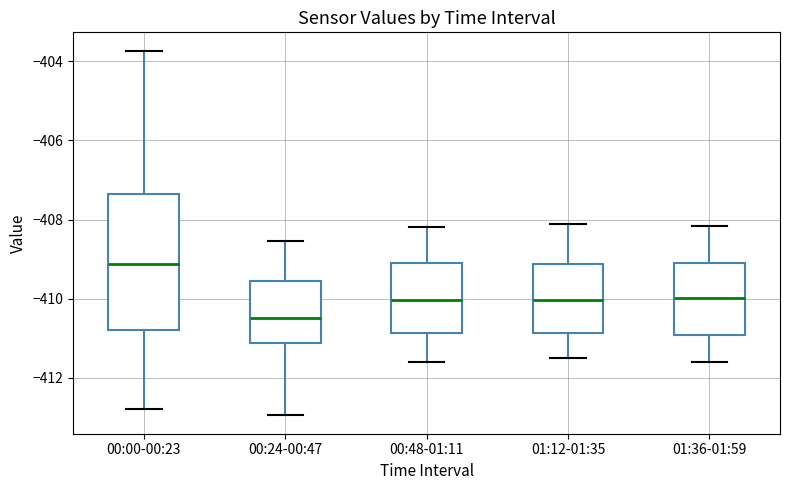

Reading left to right, transcribe this box plot: for each box, give where its median line is, the range the box spans, and where its two whiskers end, as read against the y-axis. The values are not printed on the chart, so give them approximately, as read against the axis.

00:00-00:23: median -409.2, box -410.8 to -407.4, whiskers -412.8 to -403.8
00:24-00:47: median -410.4, box -411.2 to -409.6, whiskers -413.0 to -408.6
00:48-01:11: median -410.0, box -410.8 to -409.0, whiskers -411.6 to -408.2
01:12-01:35: median -410.0, box -410.8 to -409.2, whiskers -411.4 to -408.0
01:36-01:59: median -410.0, box -411.0 to -409.0, whiskers -411.6 to -408.2